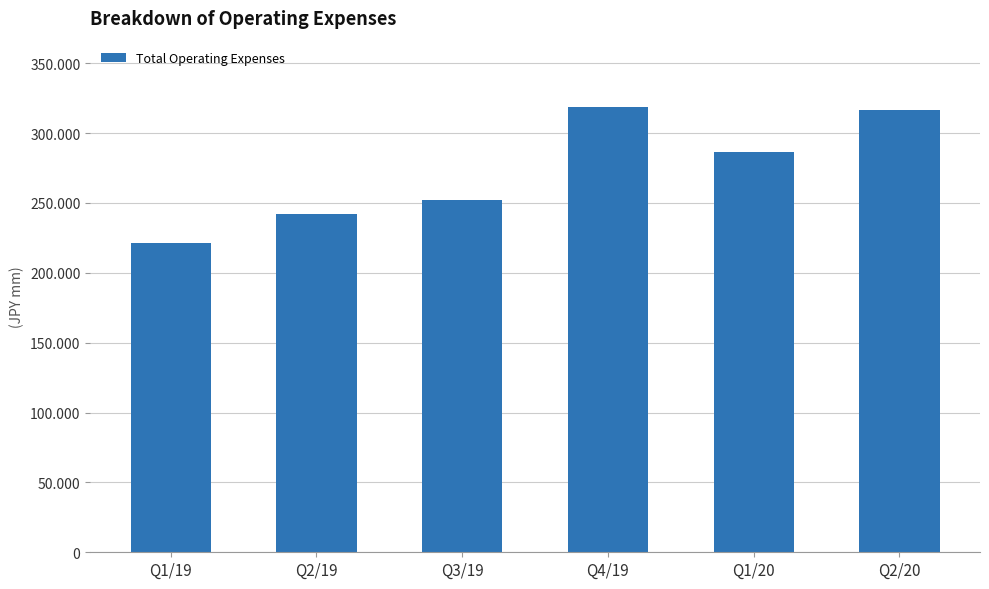

At which label is the value closest to 269893?

Q1/20